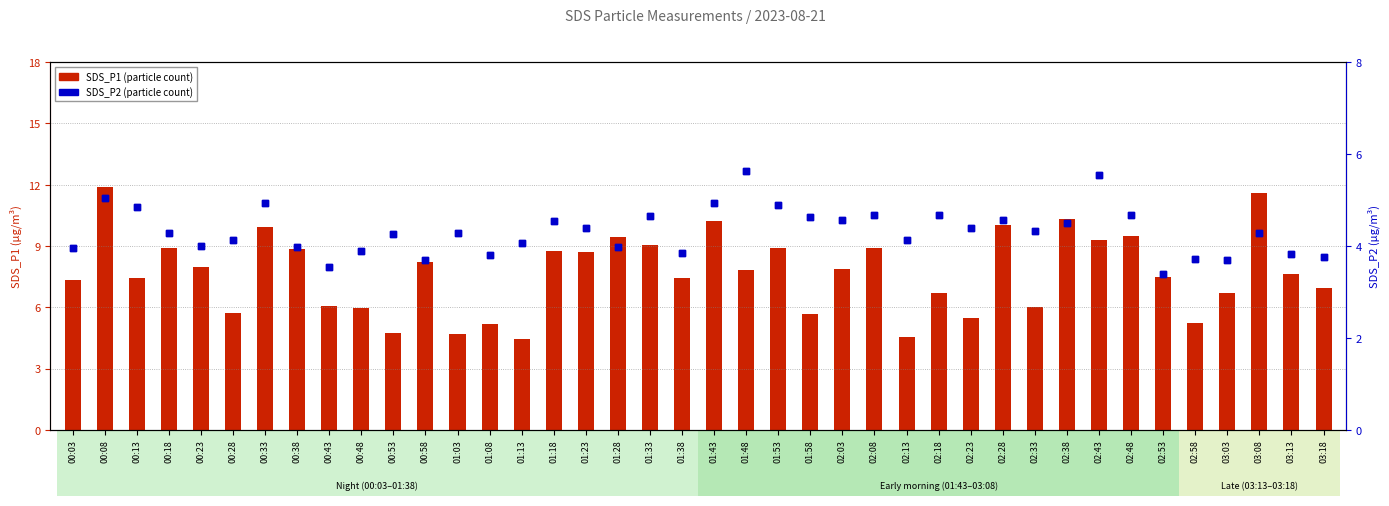

Which series has the widest spread of Y values?

SDS_P1